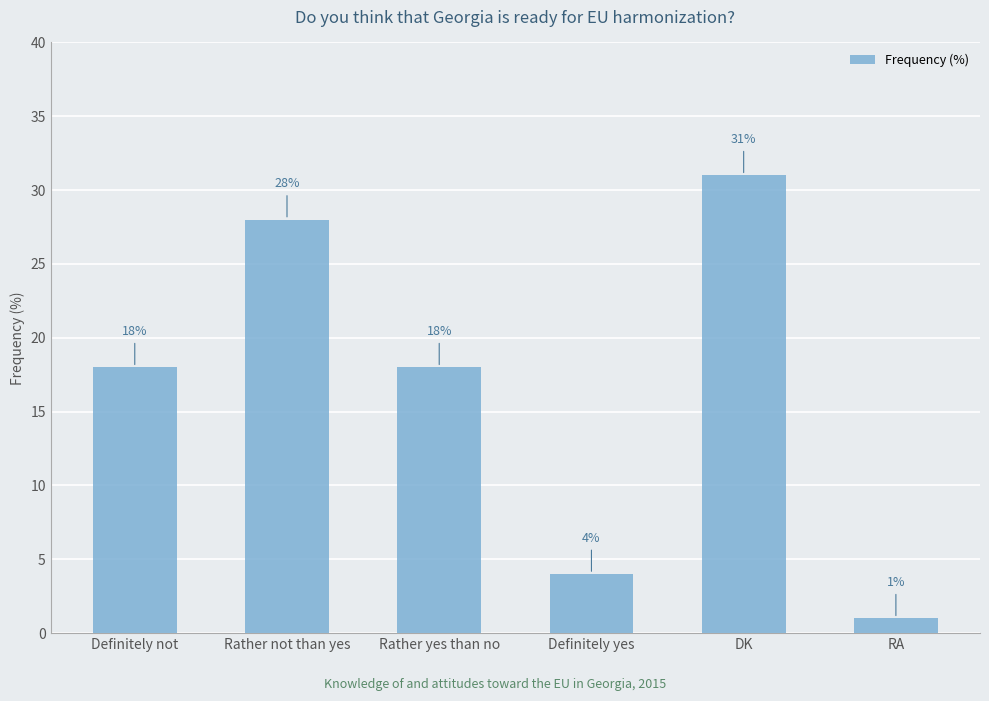

Which has a higher value, RA or DK?

DK